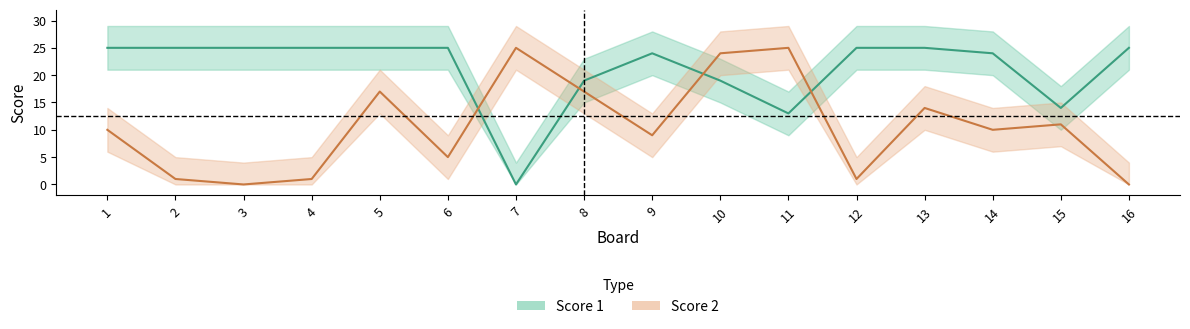

Where is the first local maximum for Score 2?

5